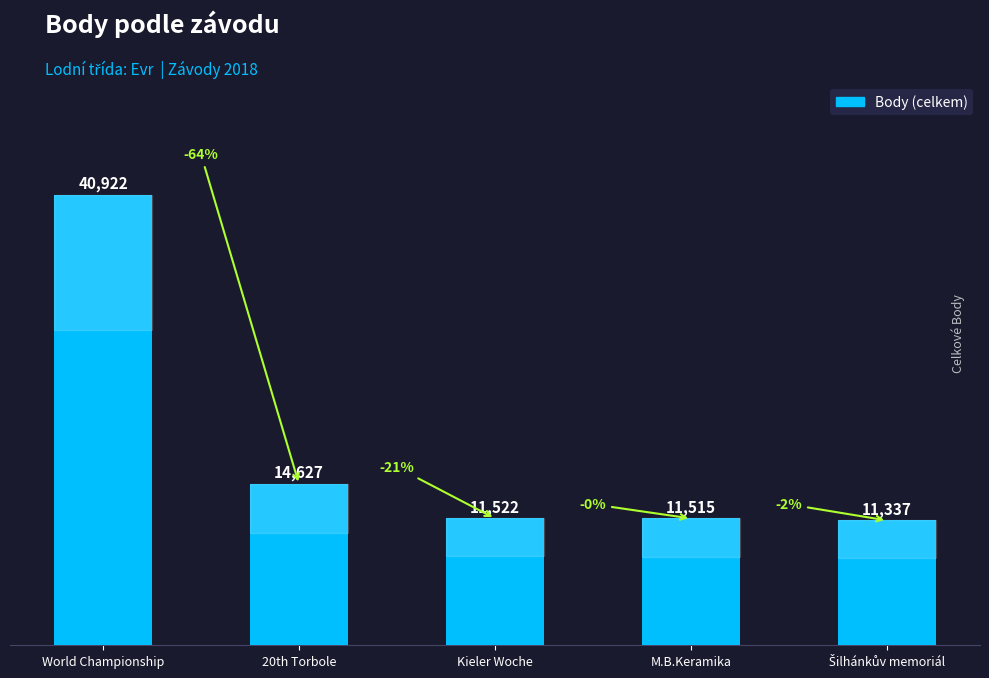

Approximately how many times larger is the value at M.B.Keramika compared to Kieler Woche?

1.0